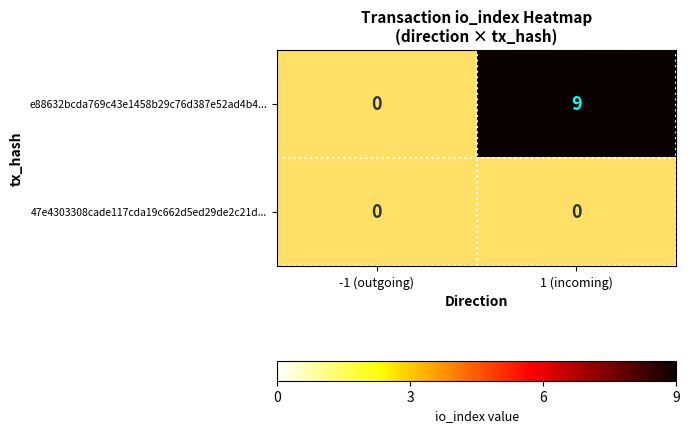

At -1 (outgoing), list the series in order from largest to smallest.

e88632bcda769c43e1458b29c76d387e52ad4b4..., 47e4303308cade117cda19c662d5ed29de2c21d...